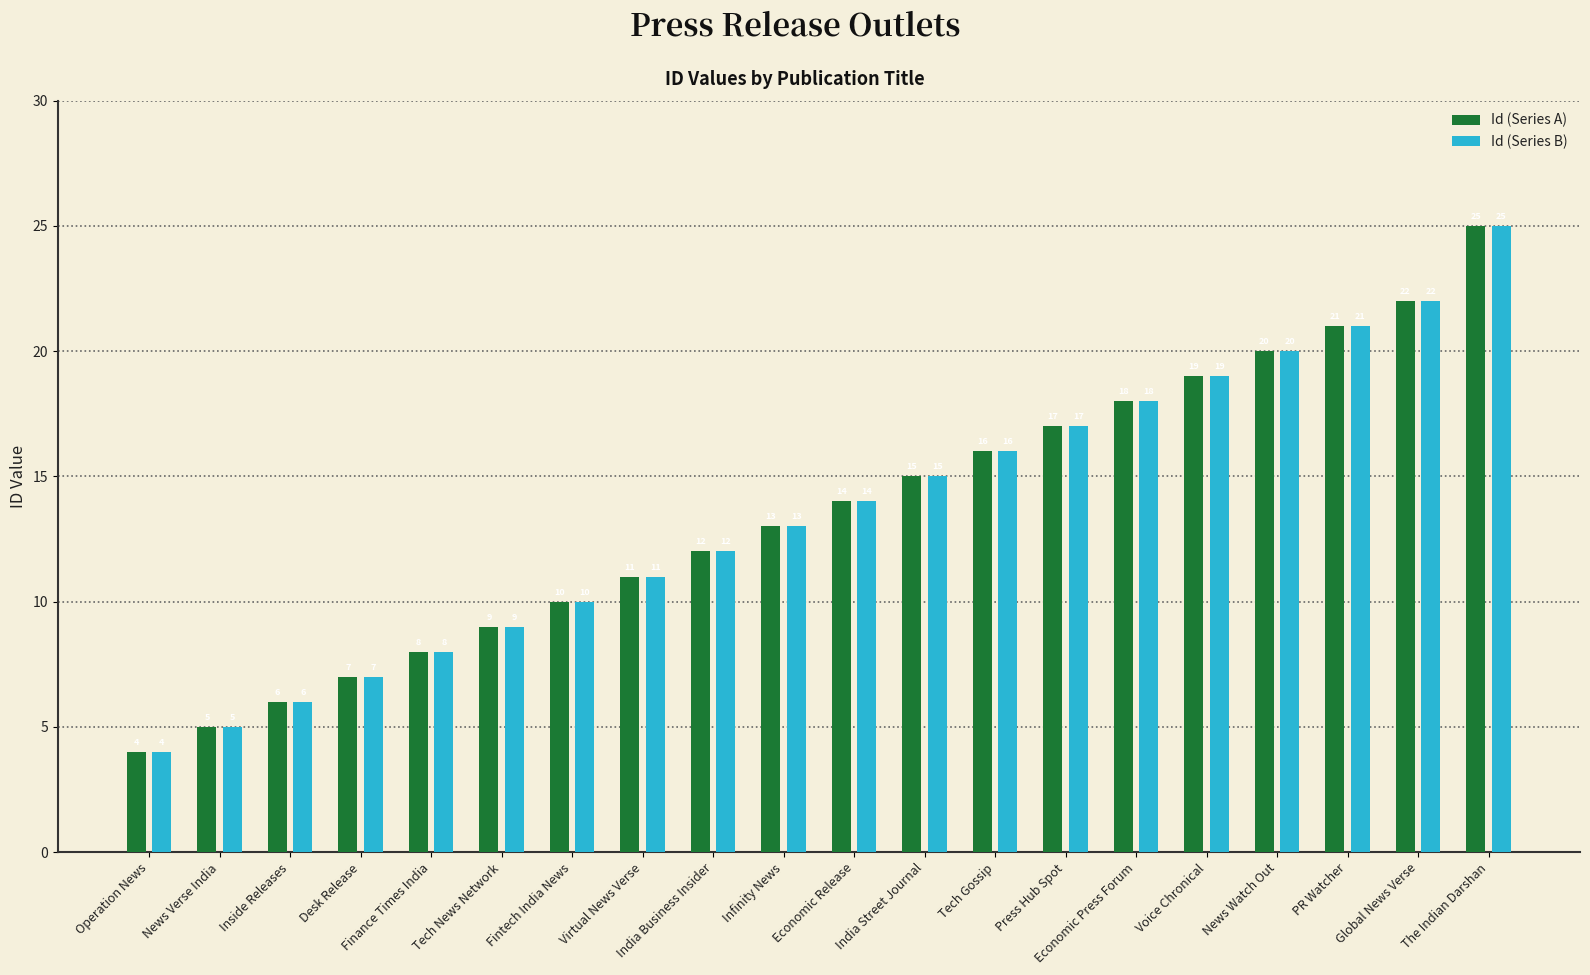

How many groups of bars are there?

20